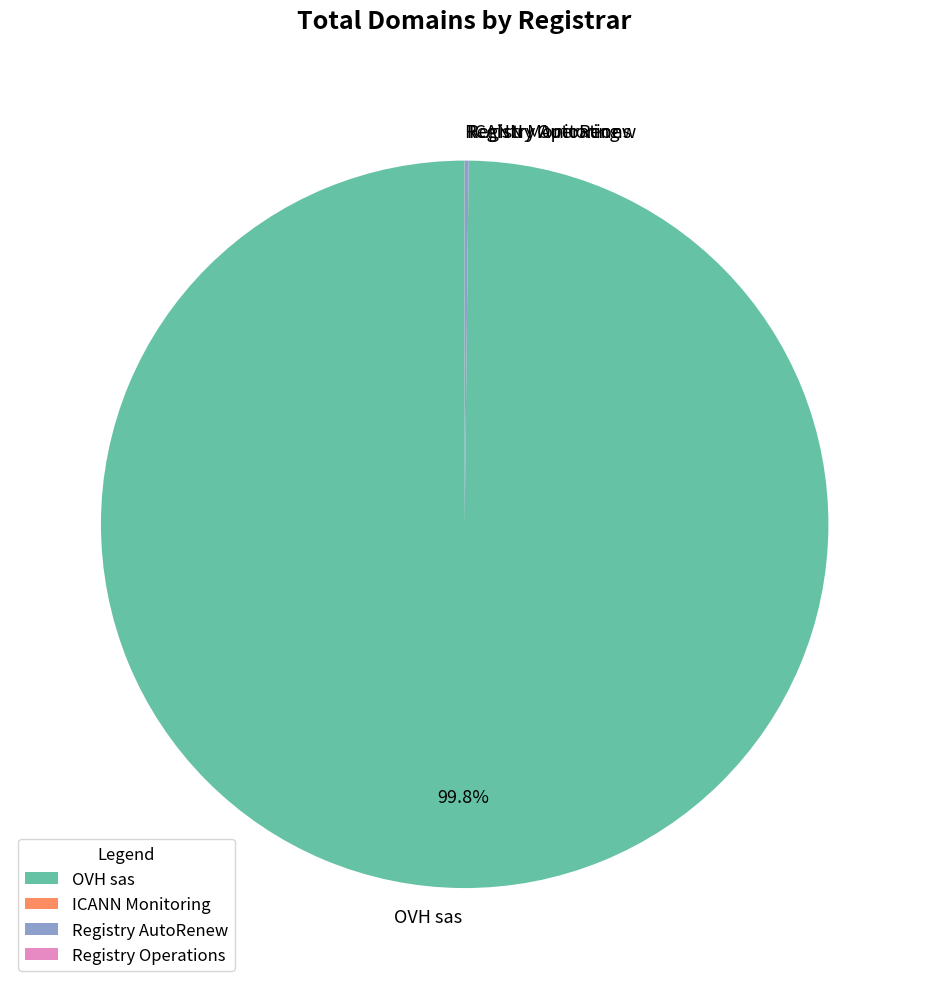

Which slice is the largest?

OVH sas